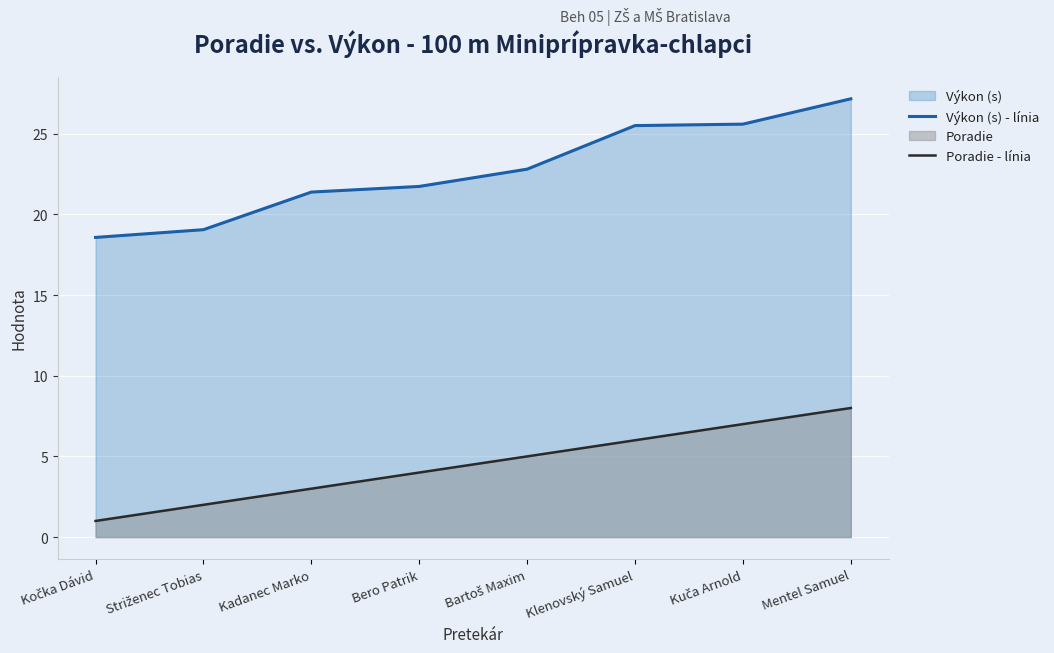

List the labels in order of Výkon (s) - línia value, largest first.

Mentel Samuel, Kuča Arnold, Klenovský Samuel, Bartoš Maxim, Bero Patrik, Kadanec Marko, Striženec Tobias, Kočka Dávid